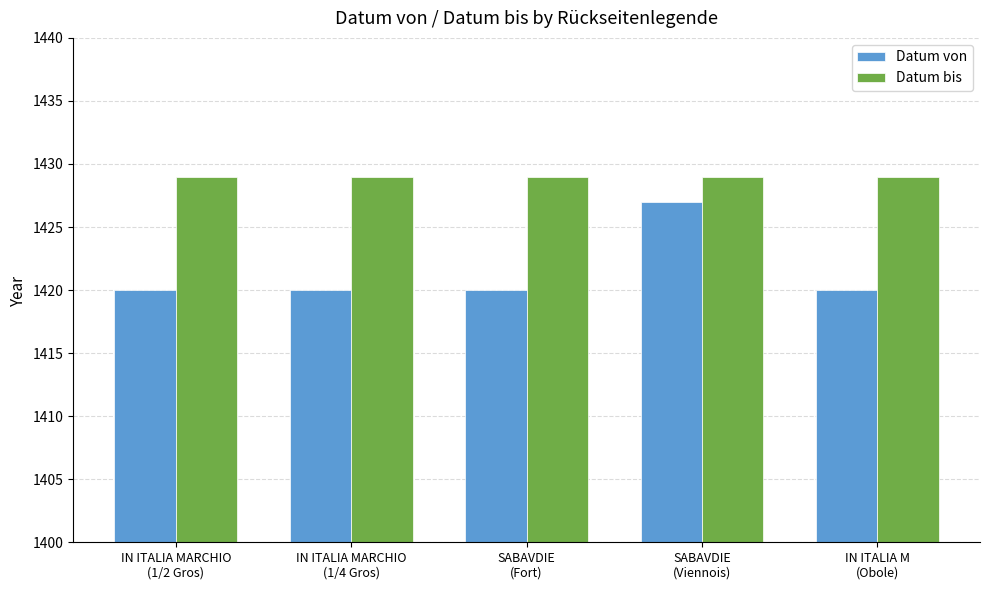

At which category is the sum across all series the highest?

SABAVDIE
(Viennois)